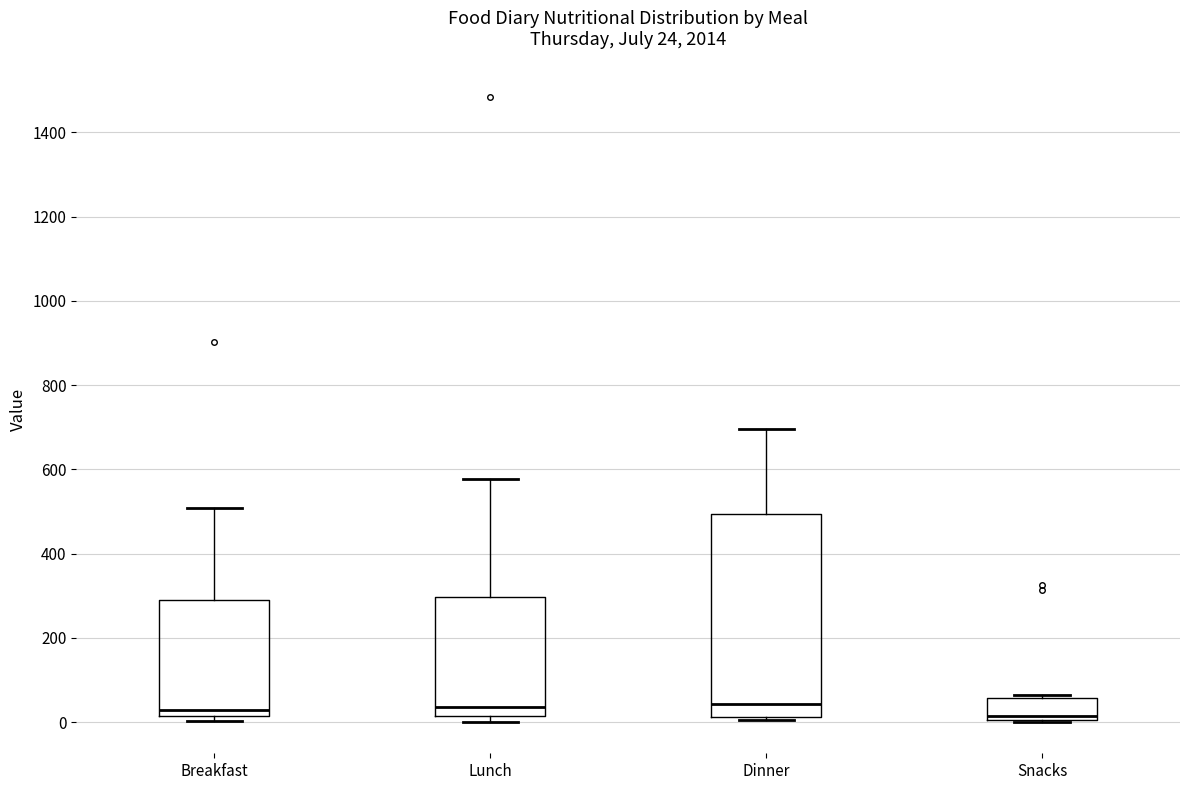

Which box is the tallest, from its lower edge to its upper edge?

Dinner